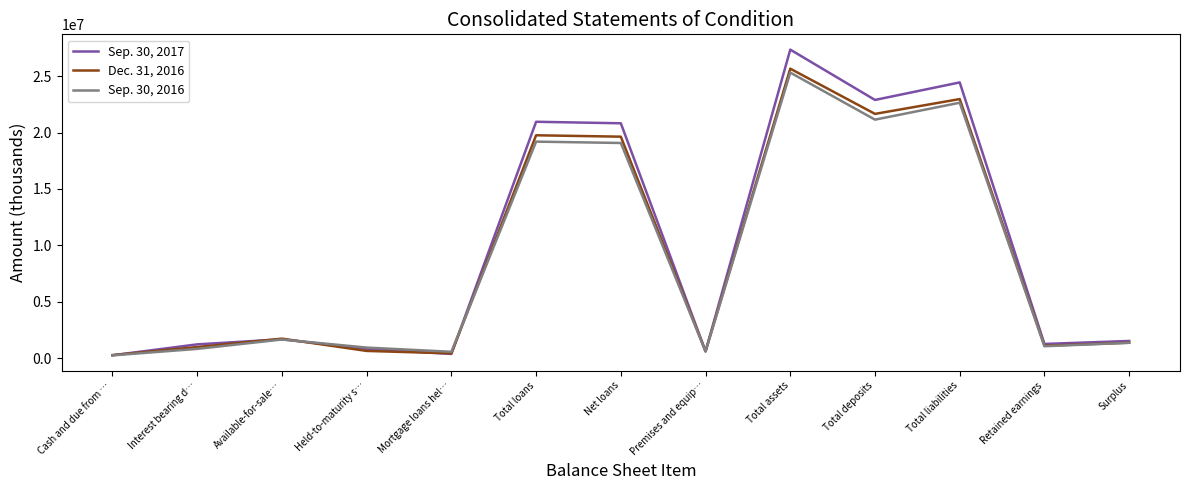

Rank the series by their maximum value, from lowest to highest.

Sep. 30, 2016, Dec. 31, 2016, Sep. 30, 2017